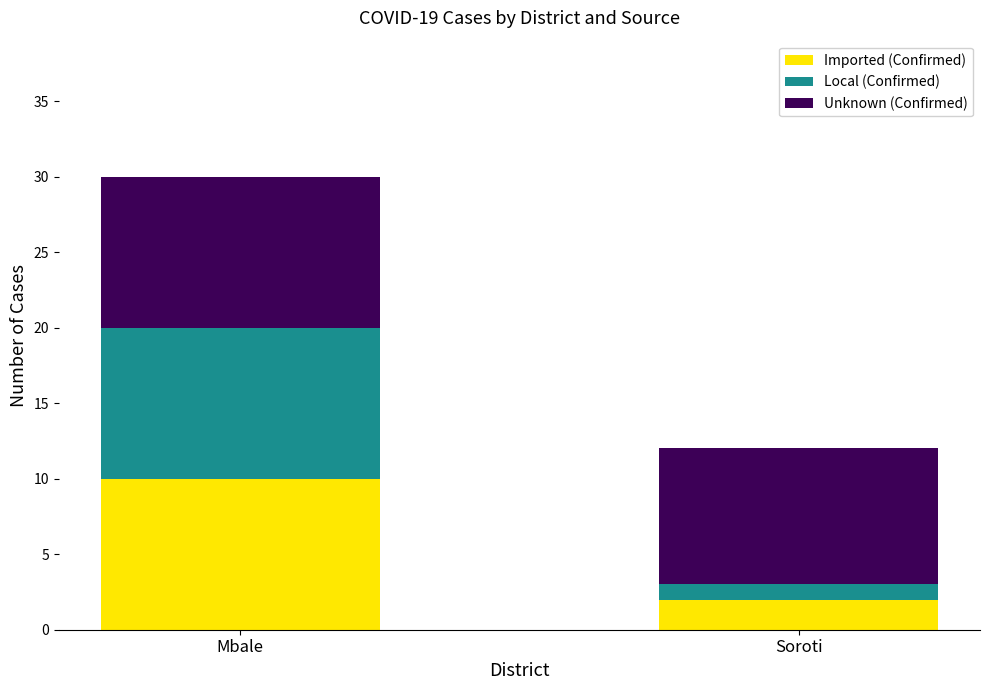

Reading left to right, list the values for the Imported (Confirmed) series.

Mbale=10	Soroti=2